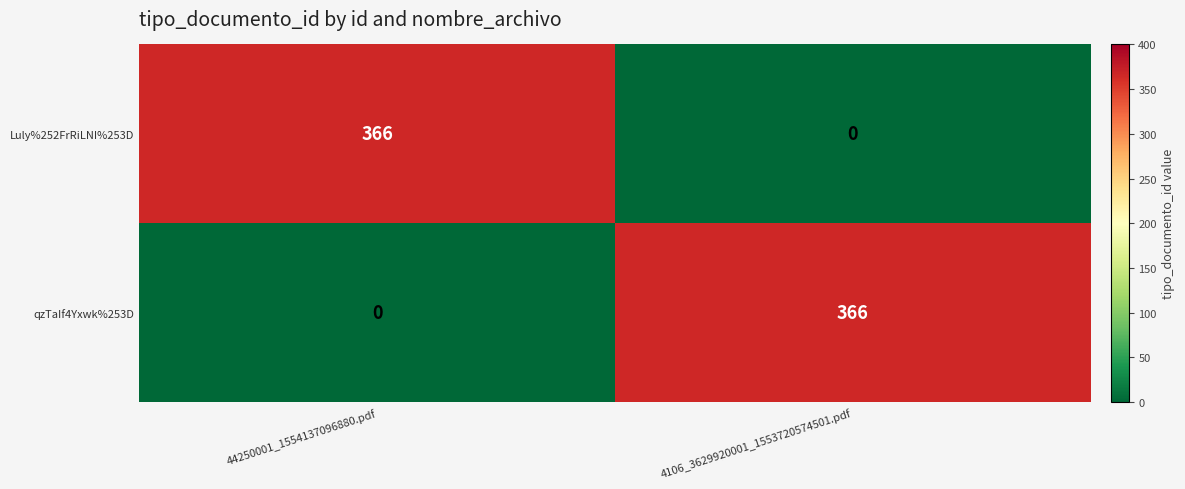

What is the total value across all series at 4106_3629920001_1553720574501.pdf?

366